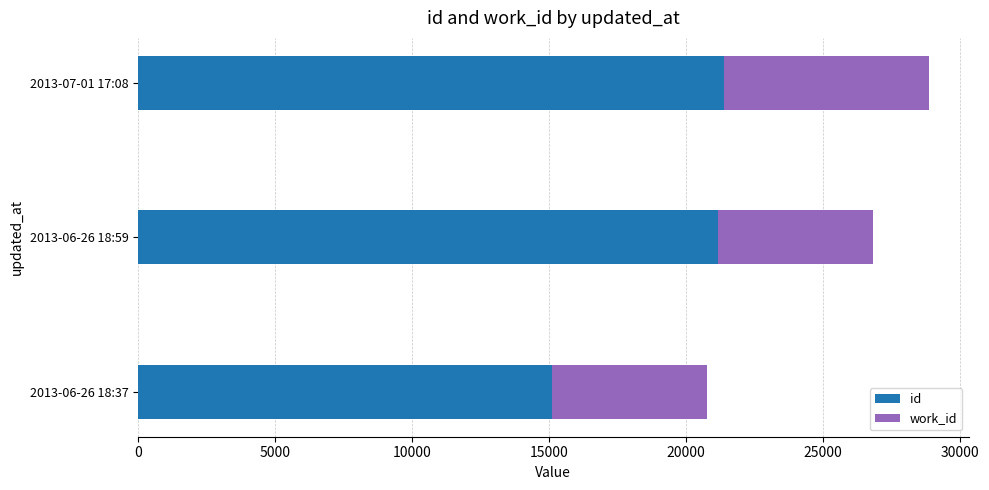

What is the highest value of the id series?

21373